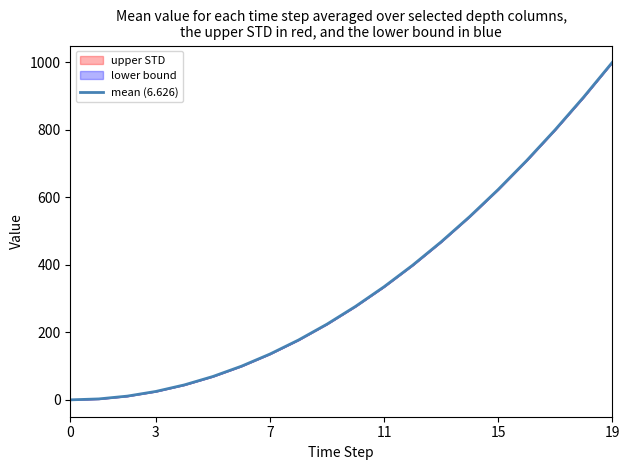

At which label does the data first exceed 276?

10